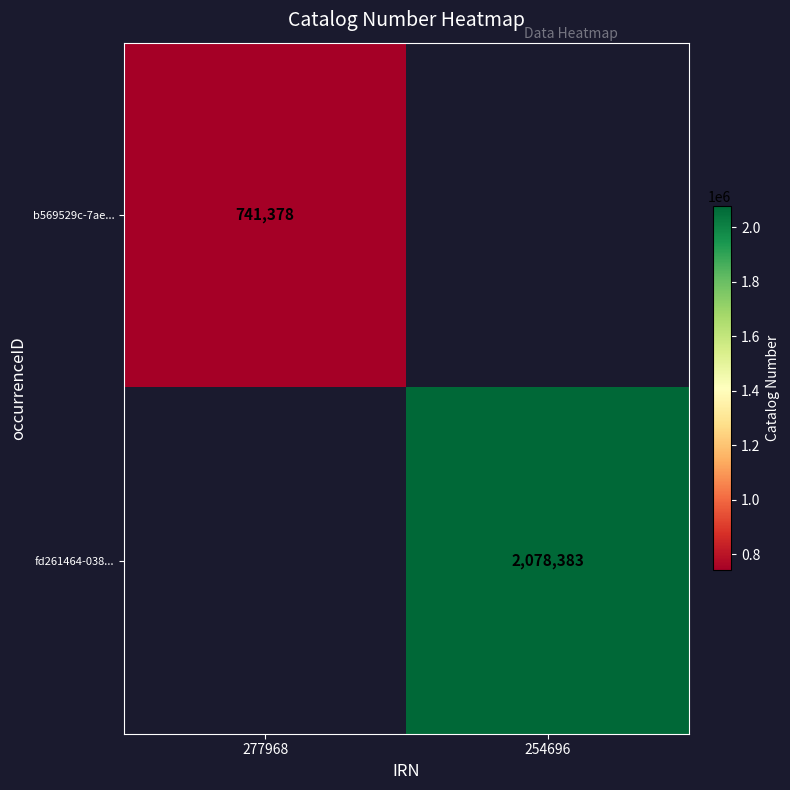

What is the greatest value displayed?

2078383.0